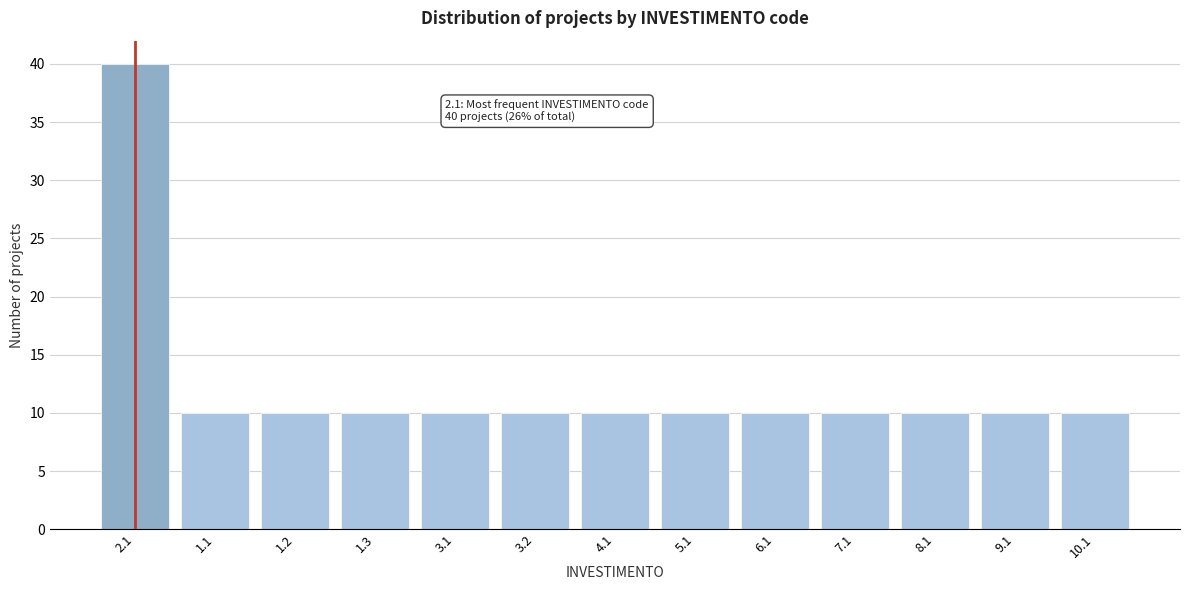

Reading left to right, extract all data points from this chart.

2.1=40	1.1=10	1.2=10	1.3=10	3.1=10	3.2=10	4.1=10	5.1=10	6.1=10	7.1=10	8.1=10	9.1=10	10.1=10